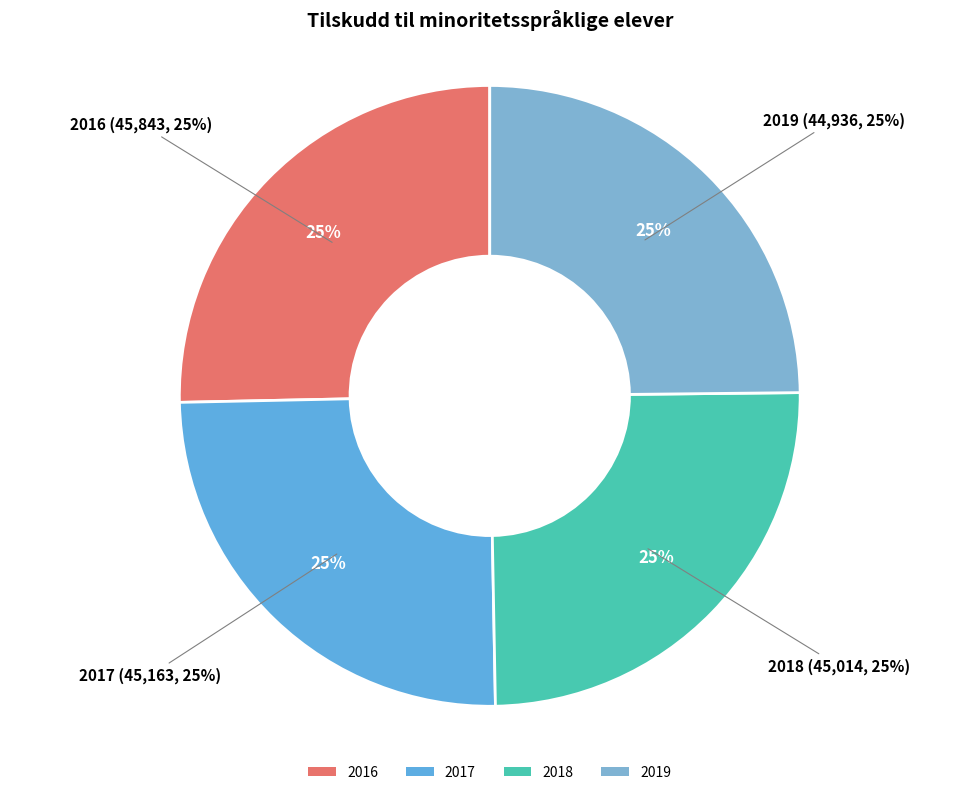

Count the number of slices in the pie.

4